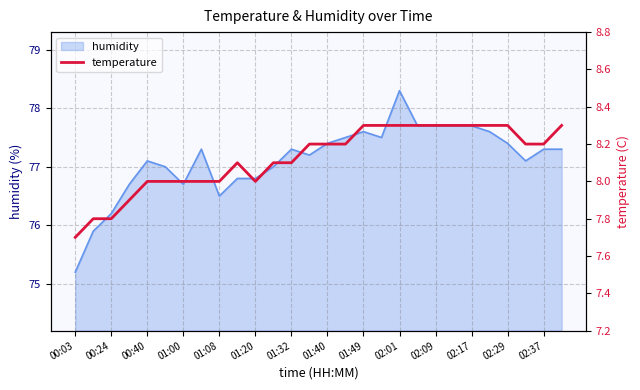

What is the lowest value of the humidity series?

75.2